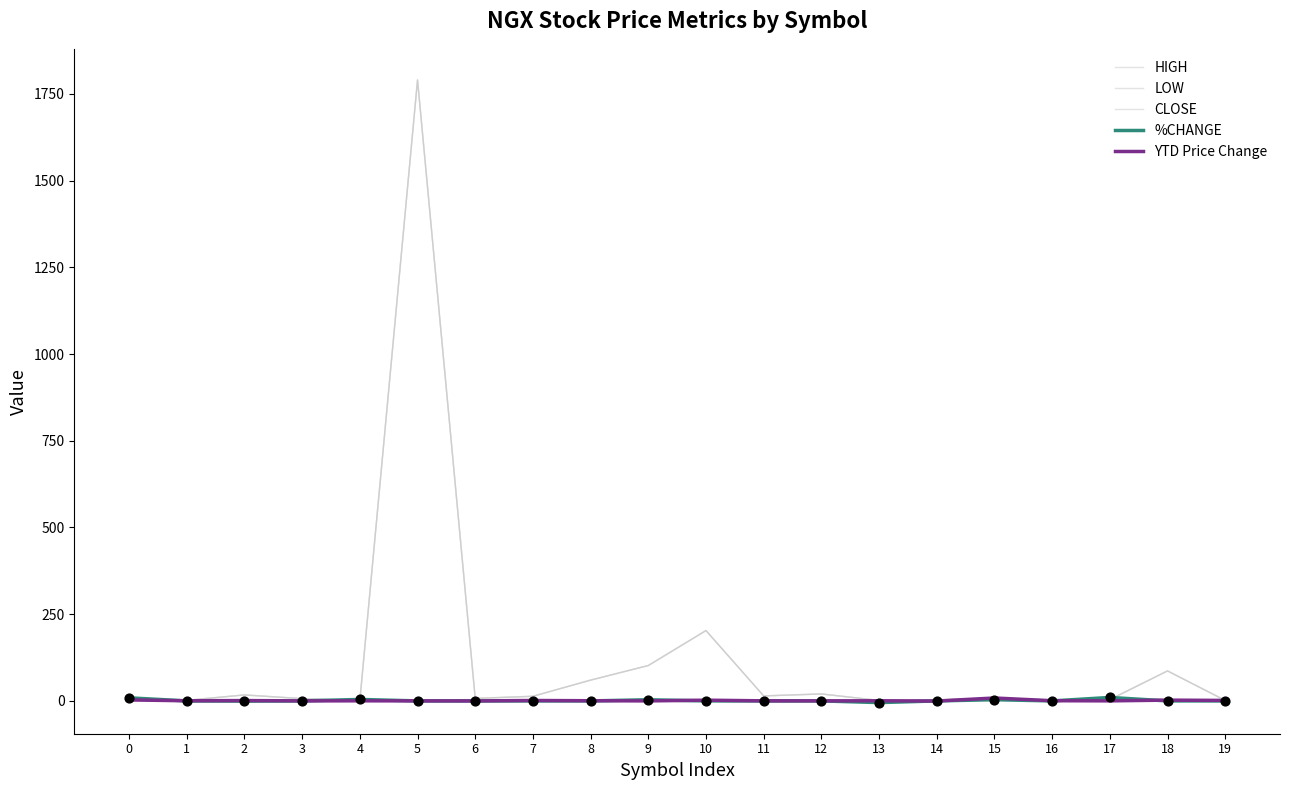

How many lines are shown in the chart?

5